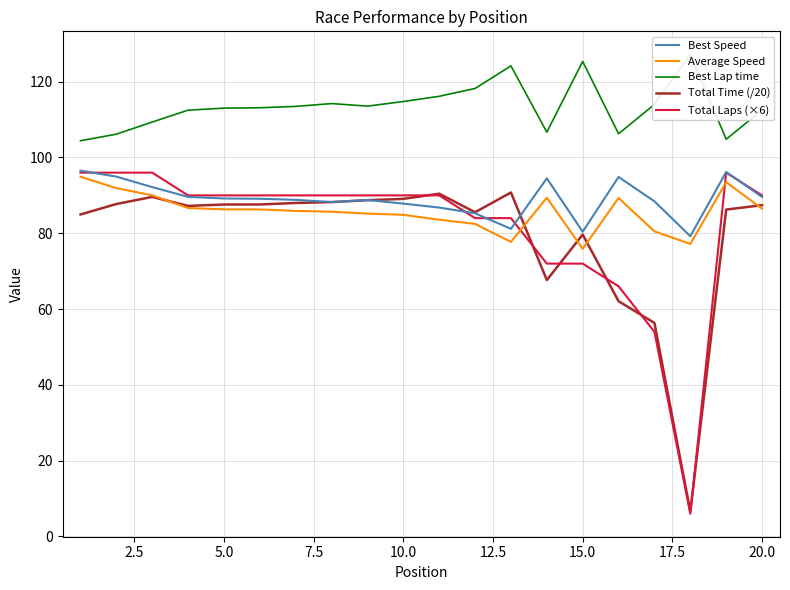

What is the lowest value of the Best Speed series?

79.2